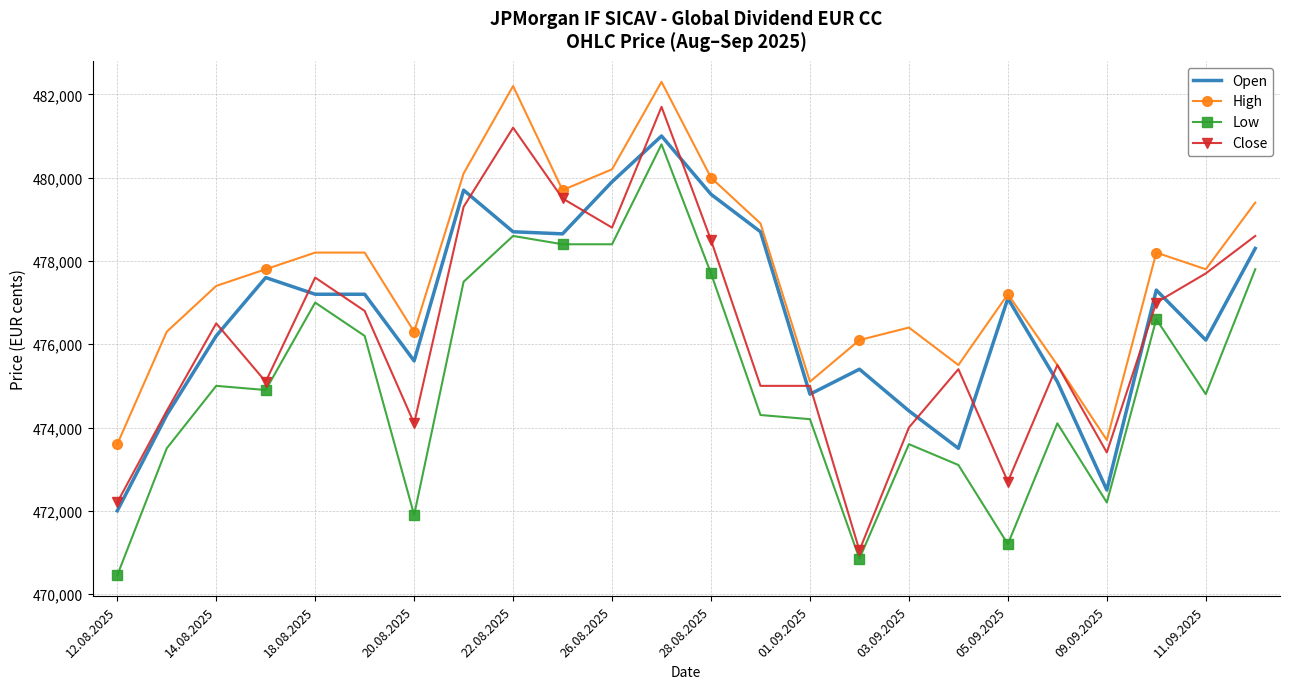

What are all the series names shown in the legend?

Open, High, Low, Close